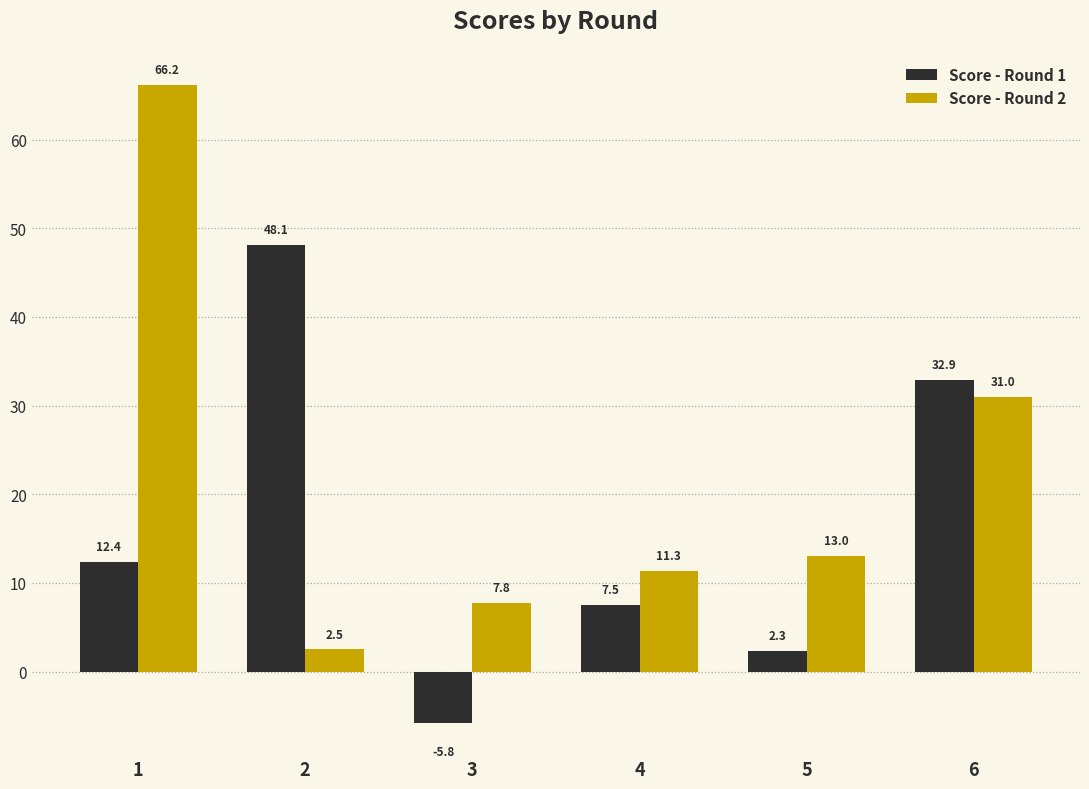

At how many categories does at least one series exceed 12?

4